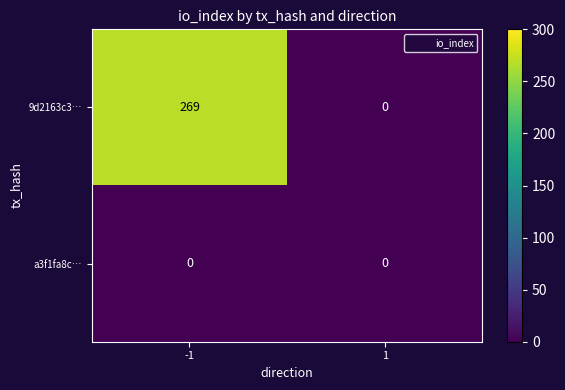

Rank the categories by 9d2163c3… value from highest to lowest.

-1, 1